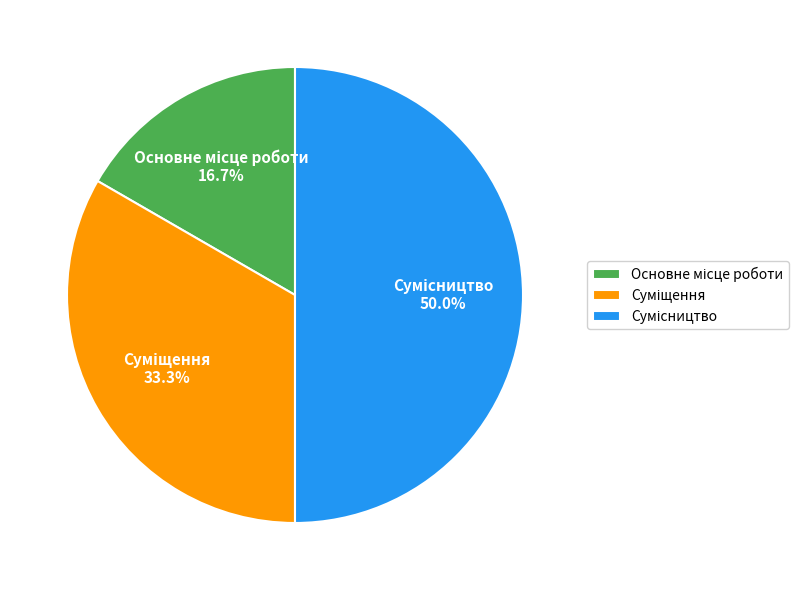

Count the number of slices in the pie.

3